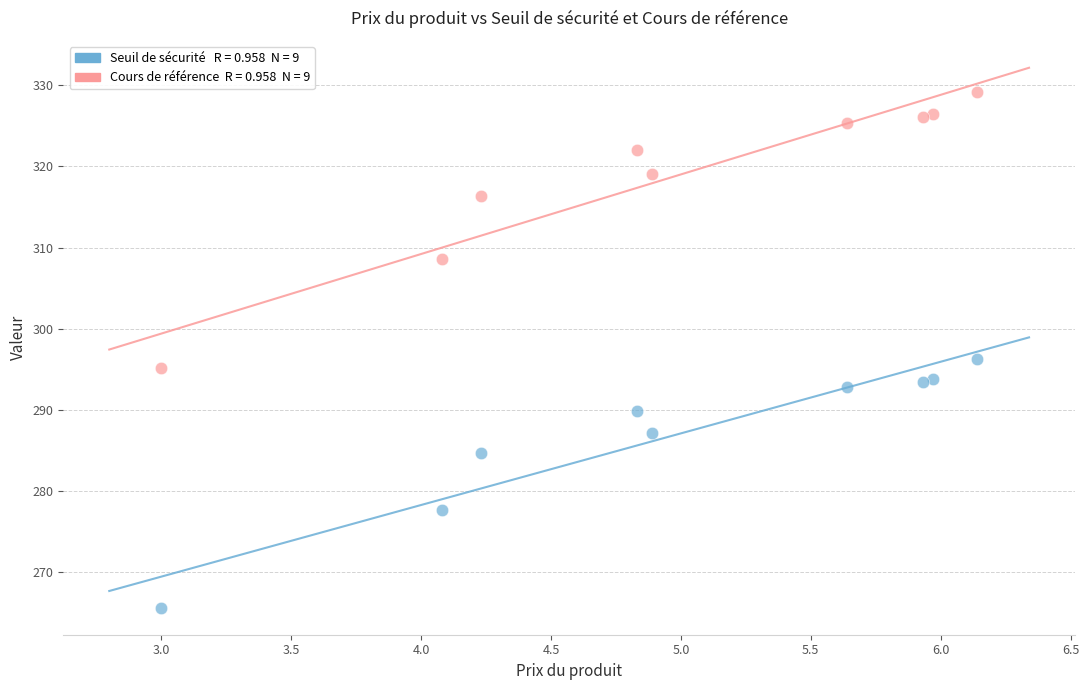

Across all series, what Y value is closest to 297?

296.2